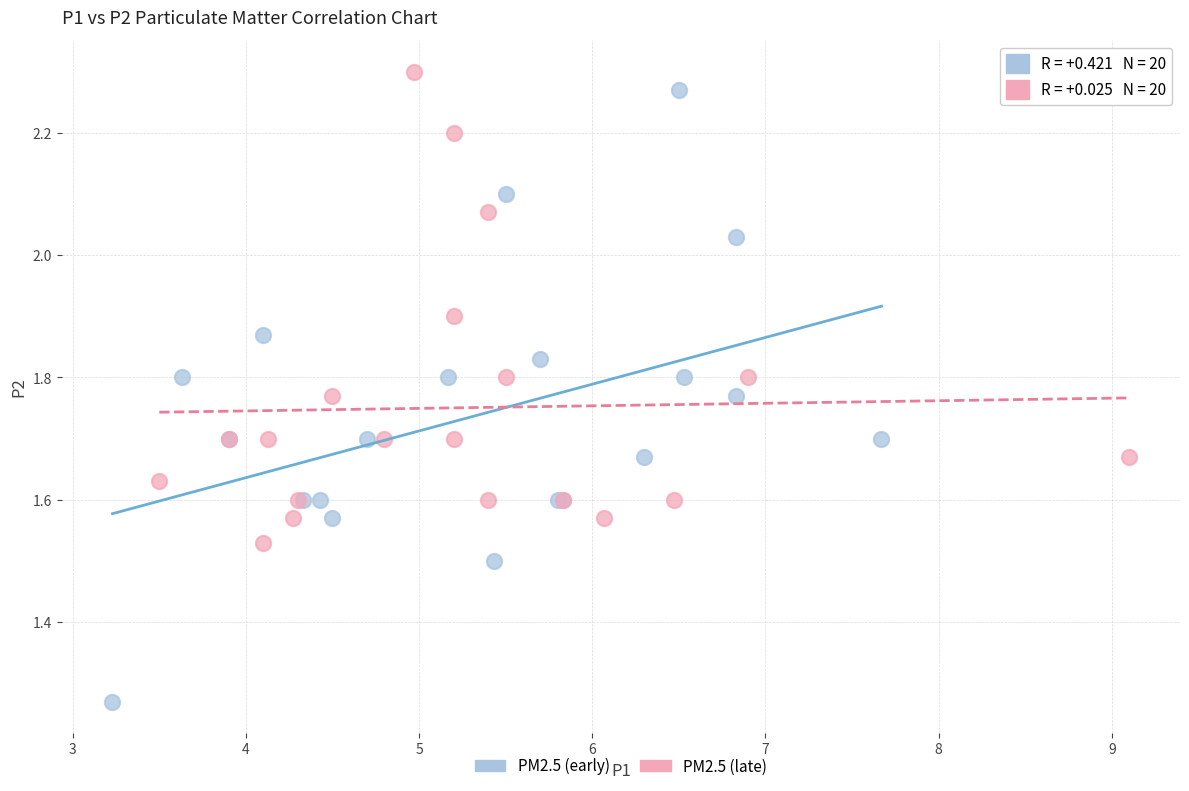

Which series reaches the maximum Y coordinate?

PM2.5 (late)